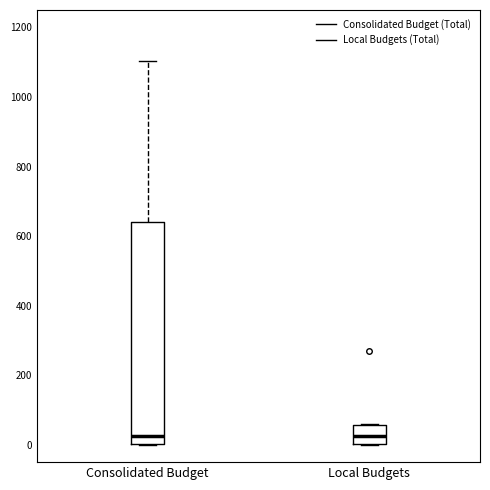

Where does the median line of the box for Local Budgets sit on the y-axis? The values are not printed on the chart, so give them approximately, as read against the axis.

20